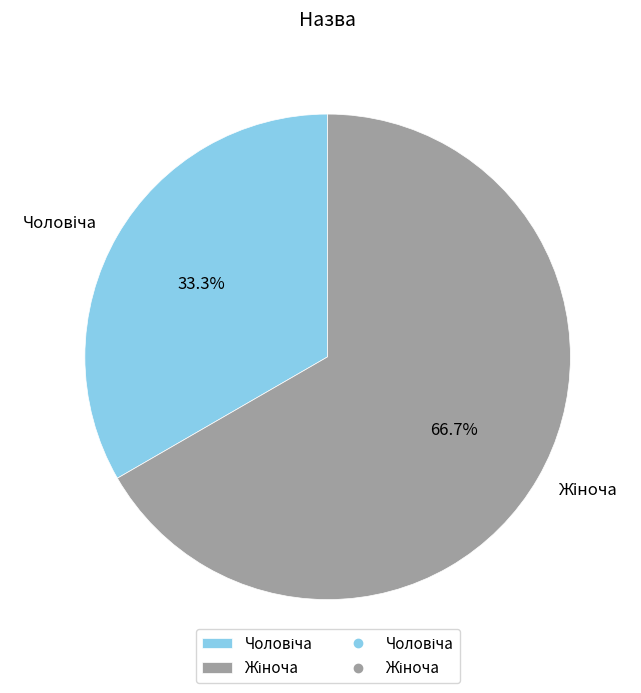

Is there a majority slice in this chart?

Yes